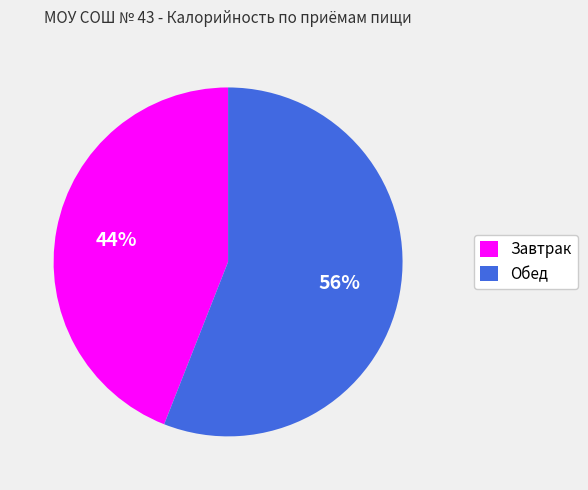

Which category has the biggest portion of the pie?

Обед